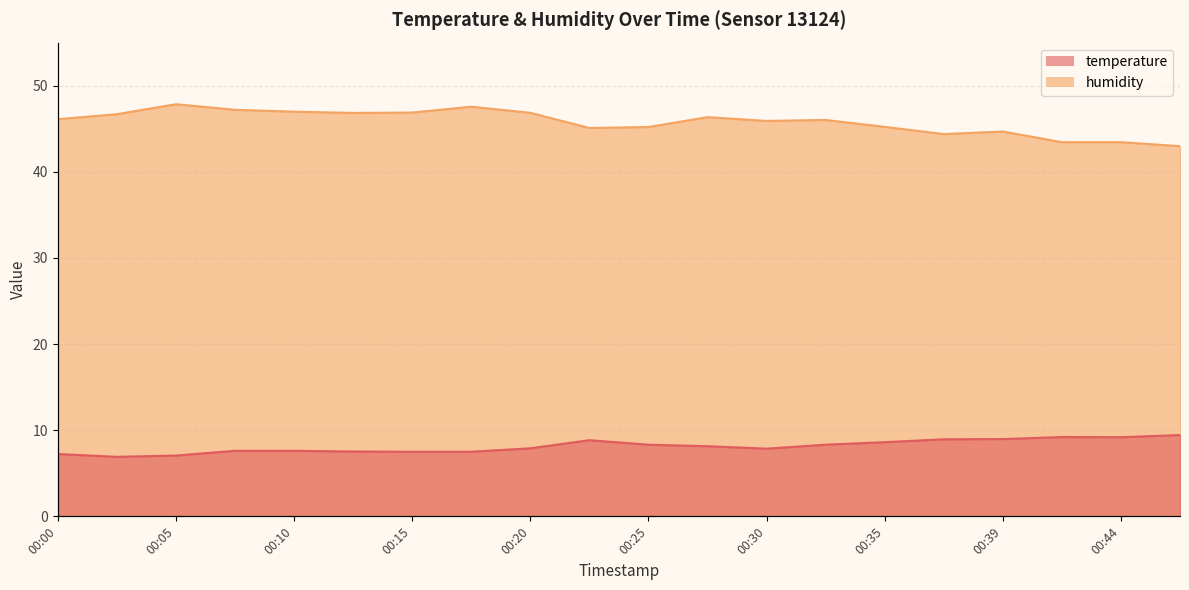

The humidity series shows 46.1 at 00:00. True or false?

True